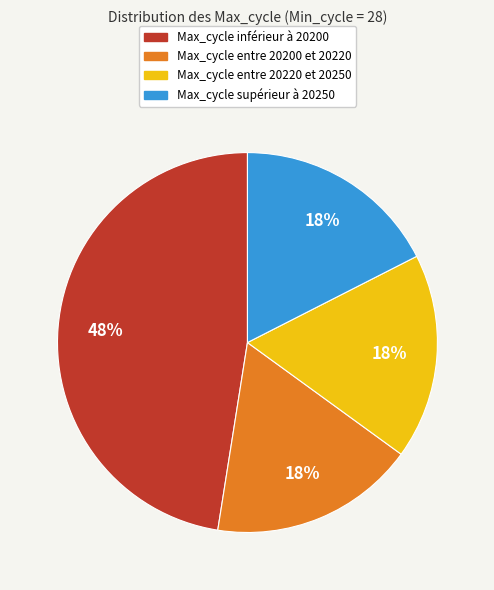

Between Max_cycle inférieur à 20200 and Max_cycle entre 20200 et 20220, which is larger?

Max_cycle inférieur à 20200